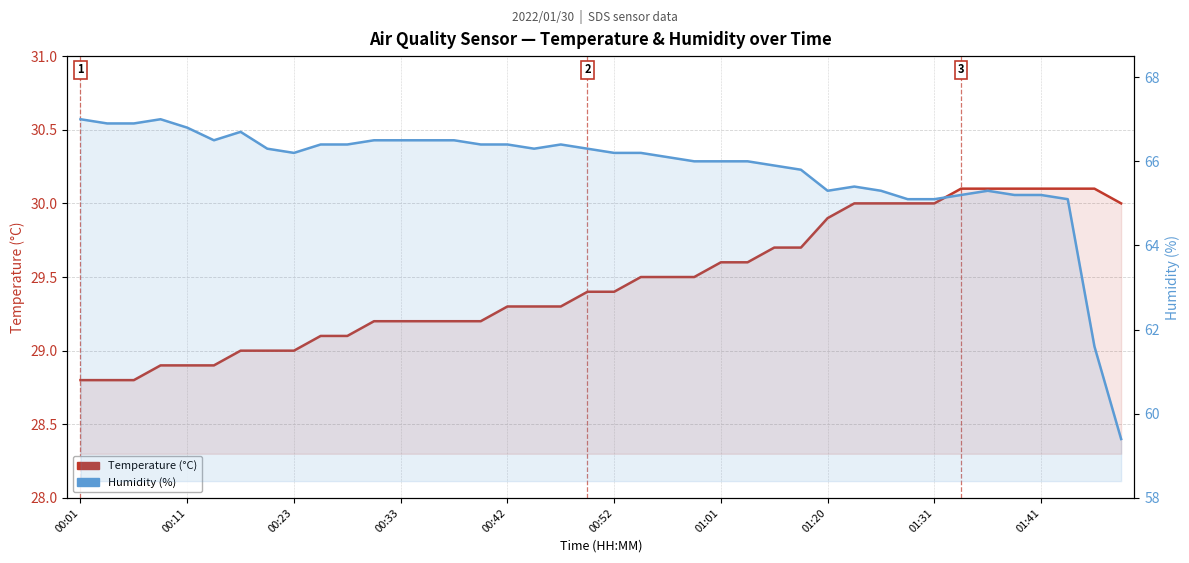

What is the sum of all Temperature (°C) values?

1178.6